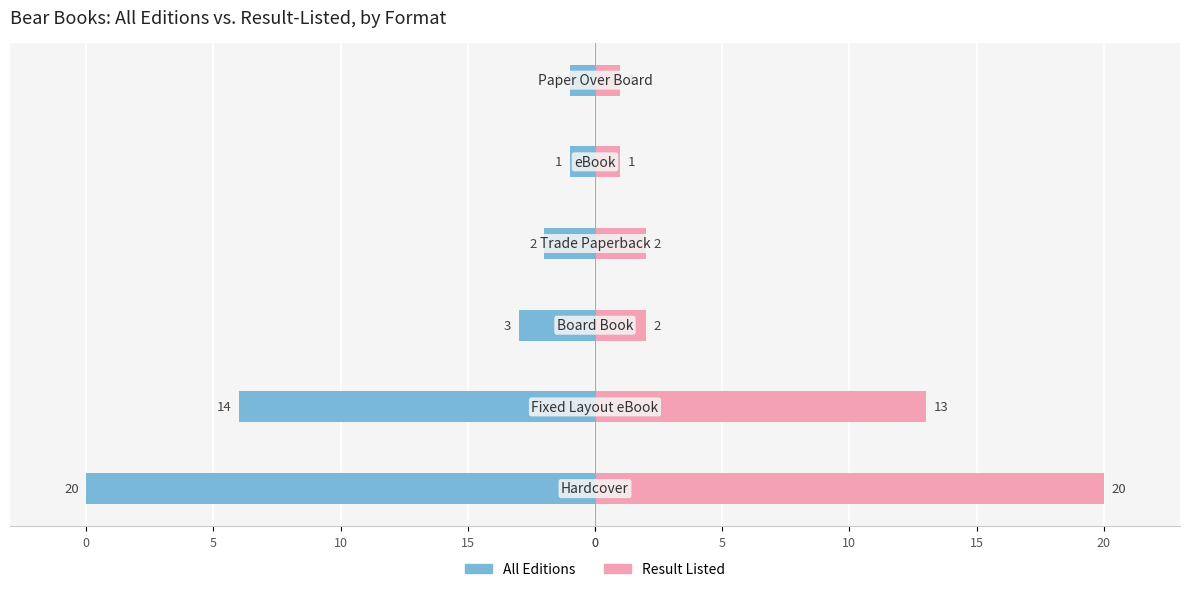

How many series are shown in this chart?

2